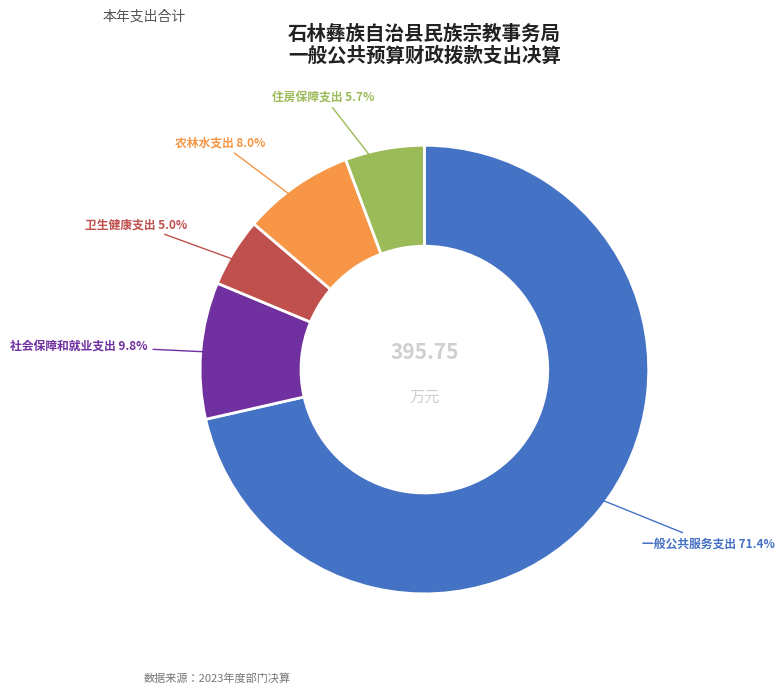

Does any single category account for the majority?

Yes